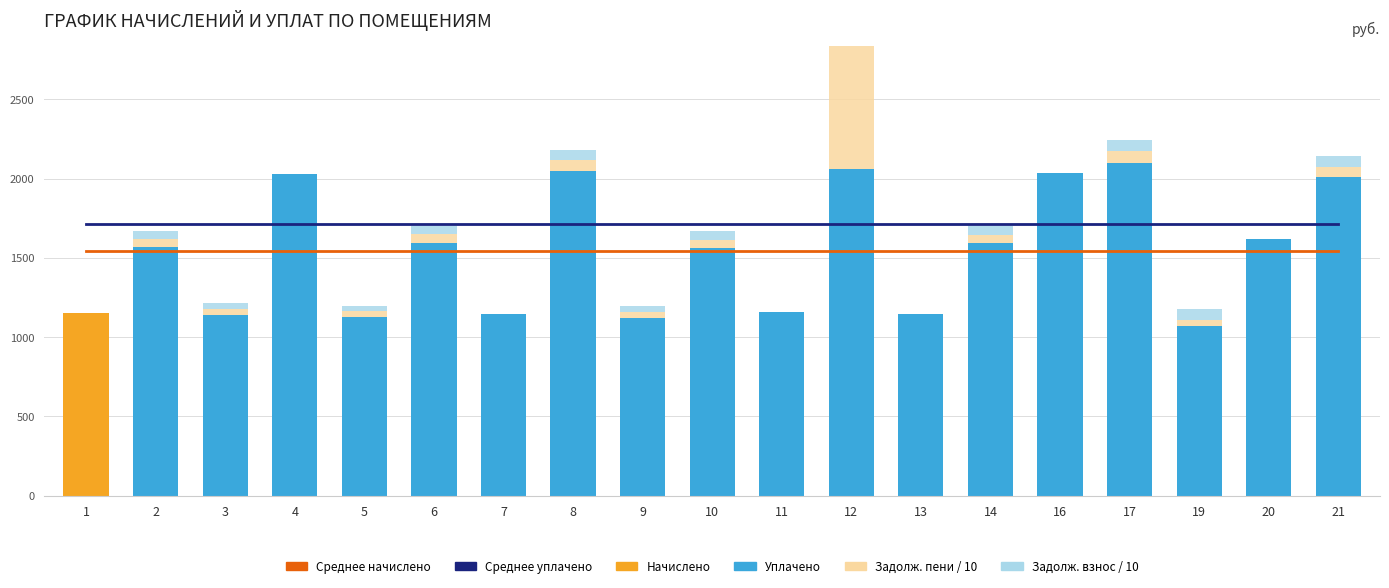

Reading left to right, extract all data points from this chart.

Среднее начислено: 1=1541.2	2=1541.2	3=1541.2	4=1541.2	5=1541.2	6=1541.2	7=1541.2	8=1541.2	9=1541.2	10=1541.2	11=1541.2	12=1541.2	13=1541.2	14=1541.2	16=1541.2	17=1541.2	19=1541.2	20=1541.2	21=1541.2
Среднее уплачено: 1=1712.6	2=1712.6	3=1712.6	4=1712.6	5=1712.6	6=1712.6	7=1712.6	8=1712.6	9=1712.6	10=1712.6	11=1712.6	12=1712.6	13=1712.6	14=1712.6	16=1712.6	17=1712.6	19=1712.6	20=1712.6	21=1712.6
уплачено: 1=0.0	2=1567.0	3=1139.3	4=2031.5	5=1124.5	6=1596.5	7=1146.7	8=2046.3	9=1120.9	10=1563.3	11=1157.7	12=2061.0	13=1143.0	14=1592.8	16=2035.2	17=2101.6	19=1072.9	20=1622.3	21=2009.4
начислено: 1=1150.3	2=0.0	3=0.0	4=0.0	5=0.0	6=0.0	7=0.0	8=0.0	9=0.0	10=0.0	11=0.0	12=0.0	13=0.0	14=0.0	16=0.0	17=0.0	19=0.0	20=0.0	21=0.0
задолженность (пени) / 10: 1=0.0	2=52.2	3=38.0	4=0.0	5=37.5	6=53.2	7=0.0	8=68.2	9=37.4	10=52.1	11=0.0	12=1427.5	13=0.0	14=53.1	16=0.0	17=70.1	19=35.8	20=0.0	21=67.0
задолженность (взнос) / 10: 1=0.0	2=52.2	3=38.0	4=0.0	5=37.5	6=53.2	7=0.0	8=68.2	9=37.4	10=52.1	11=0.0	12=1832.5	13=0.0	14=53.1	16=0.0	17=70.1	19=71.5	20=0.0	21=67.0